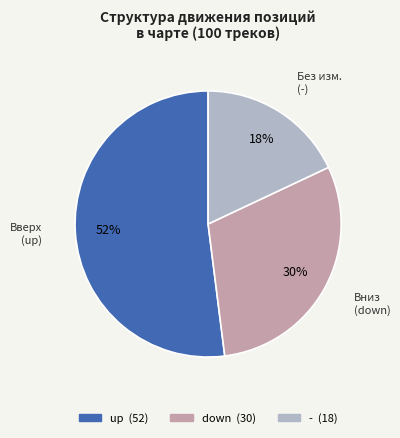

How many segments does this pie chart have?

3